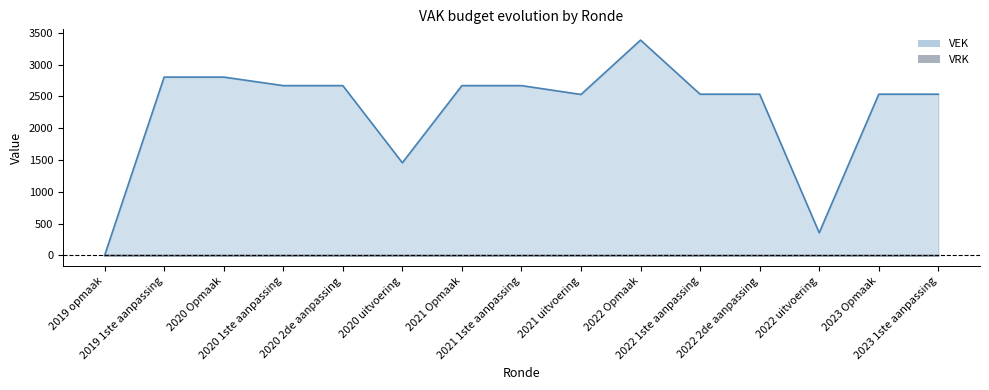

Is it true that VEK equals 976 at 2020 2de aanpassing?

False